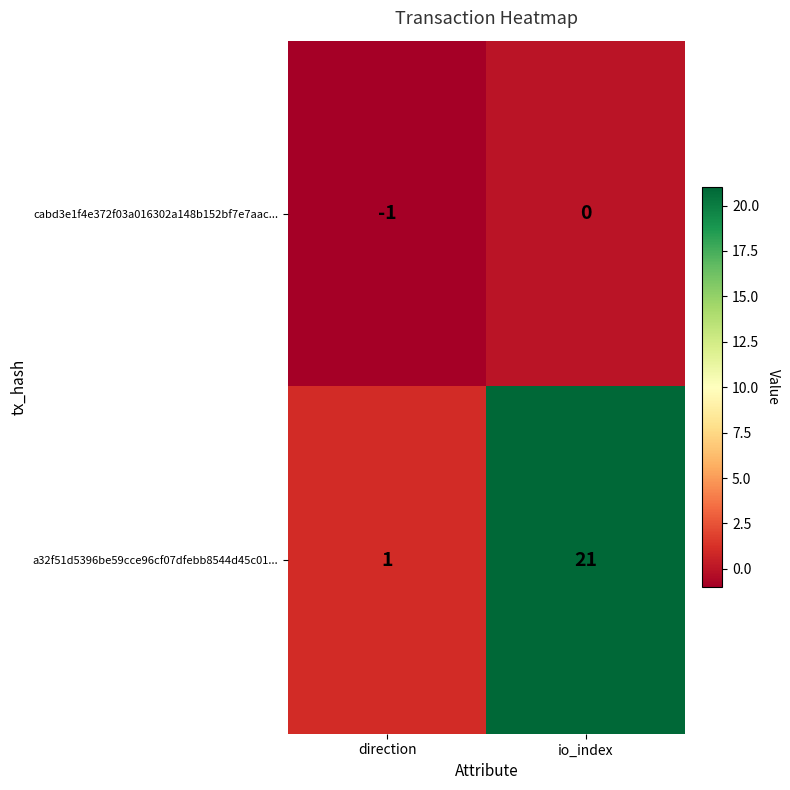

What is the difference between the highest and lowest values at direction?

2